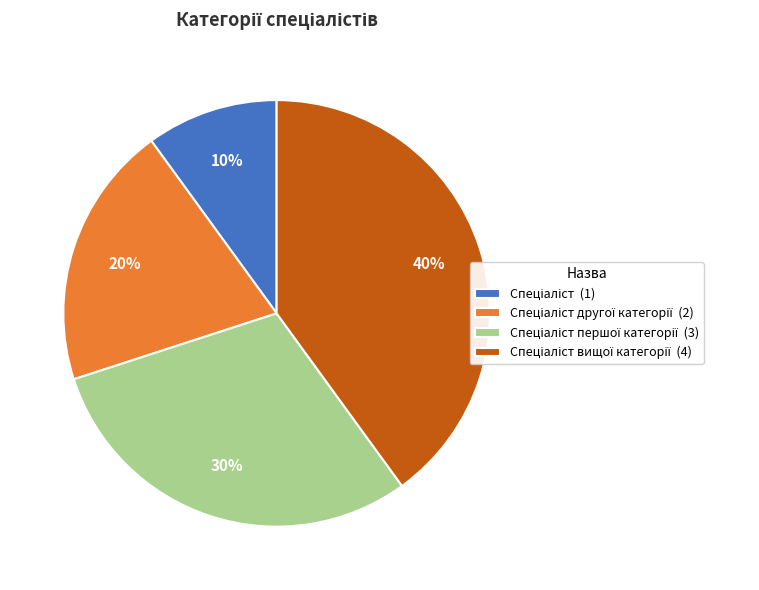

To the nearest percent, what is the difference between the largest and smallest slice percentages?

30%